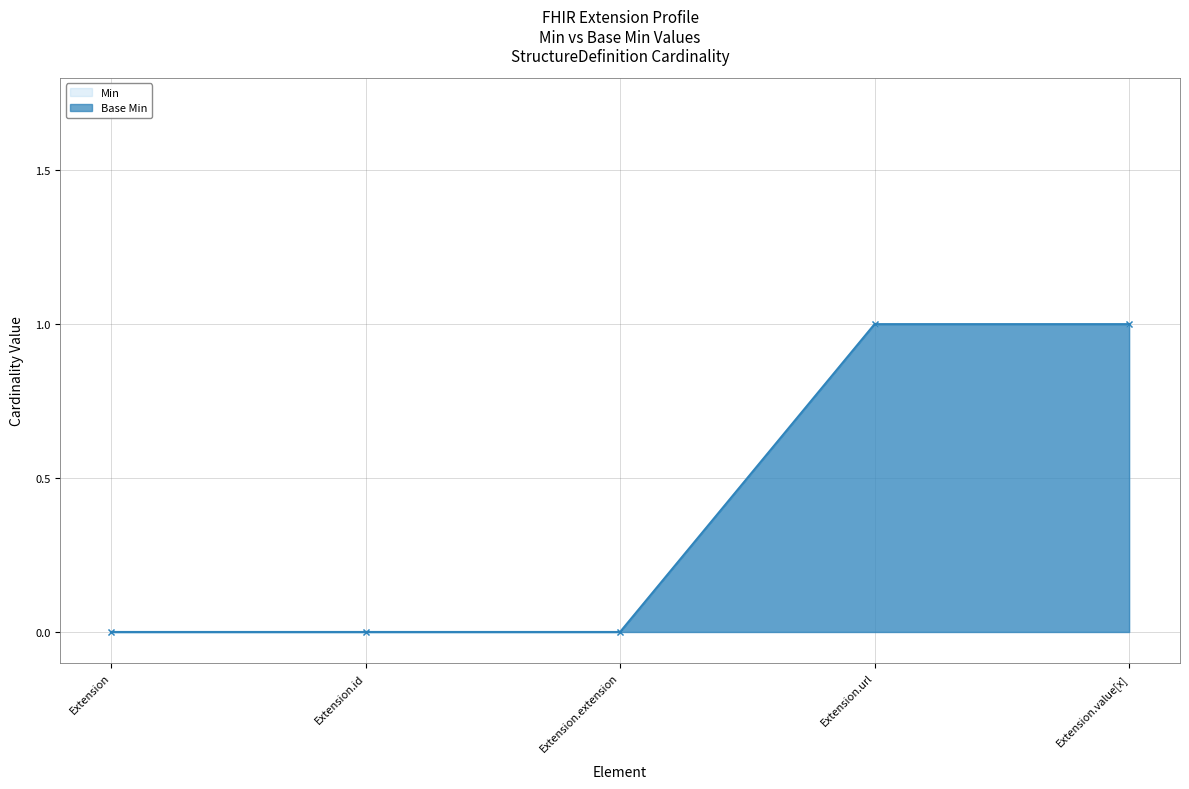

True or false: Base Min has a value of 2 at Extension.value[x].

False